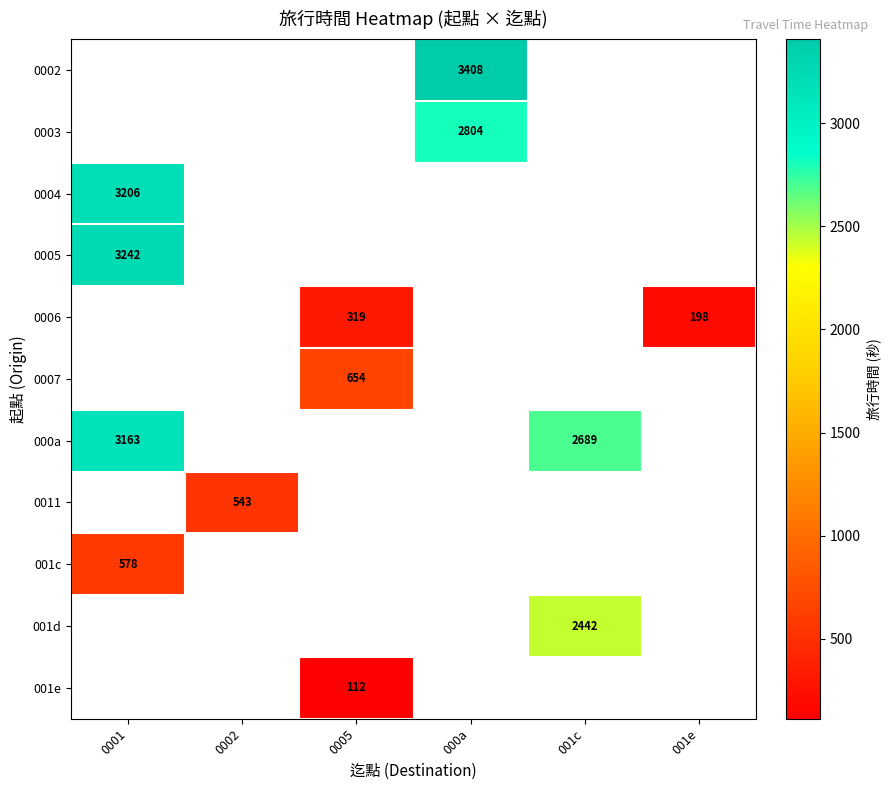

The 001c series shows 125 at 0001. True or false?

False